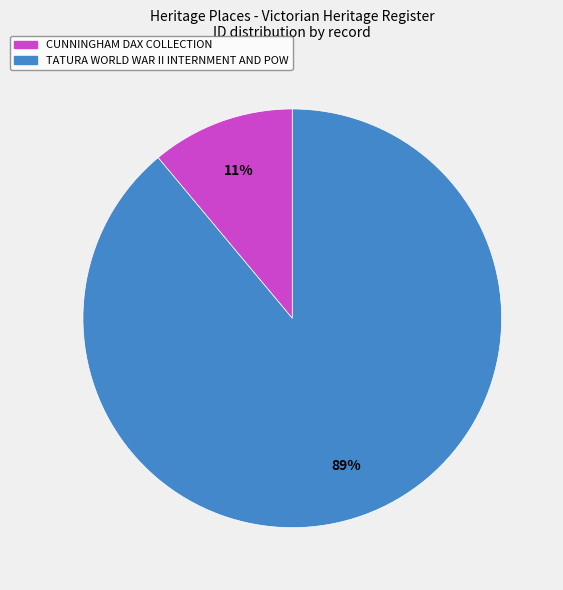

To the nearest percent, what is the difference between the largest and smallest slice percentages?

78%